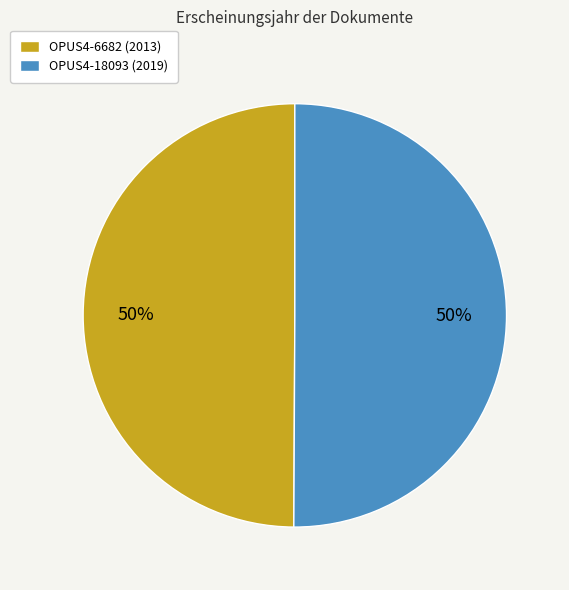

Is it true that OPUS4-6682 (2013) is 40% of the pie?

False